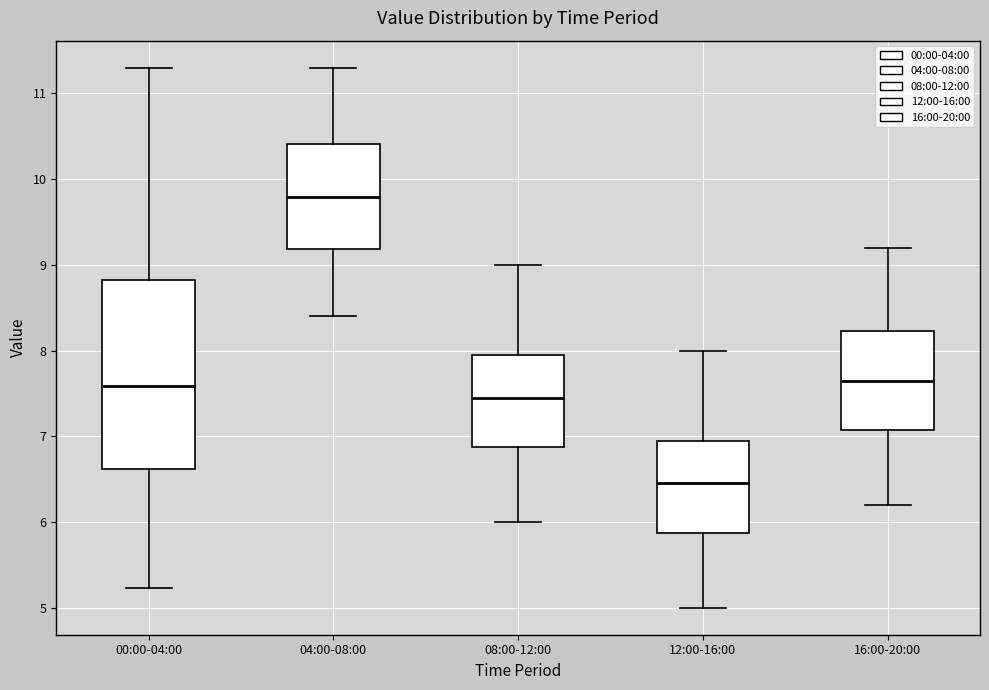

Reading left to right, transcribe this box plot: for each box, give where its median line is, the range the box spans, and where its two whiskers end, as read against the y-axis. The values are not printed on the chart, so give them approximately, as read against the axis.

00:00-04:00: median 7.6, box 6.6 to 8.8, whiskers 5.2 to 11.3
04:00-08:00: median 9.8, box 9.2 to 10.4, whiskers 8.4 to 11.3
08:00-12:00: median 7.5, box 6.9 to 8.0, whiskers 6.0 to 9.0
12:00-16:00: median 6.5, box 5.9 to 7.0, whiskers 5.0 to 8.0
16:00-20:00: median 7.7, box 7.1 to 8.2, whiskers 6.2 to 9.2